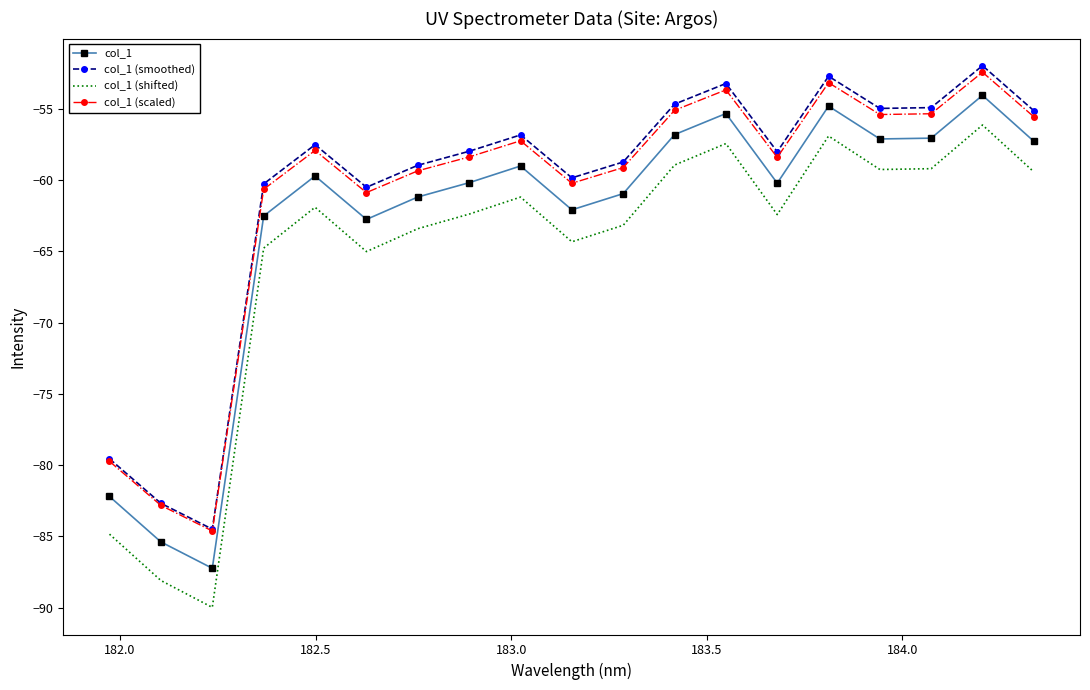

What is the greatest value displayed?

-52.0